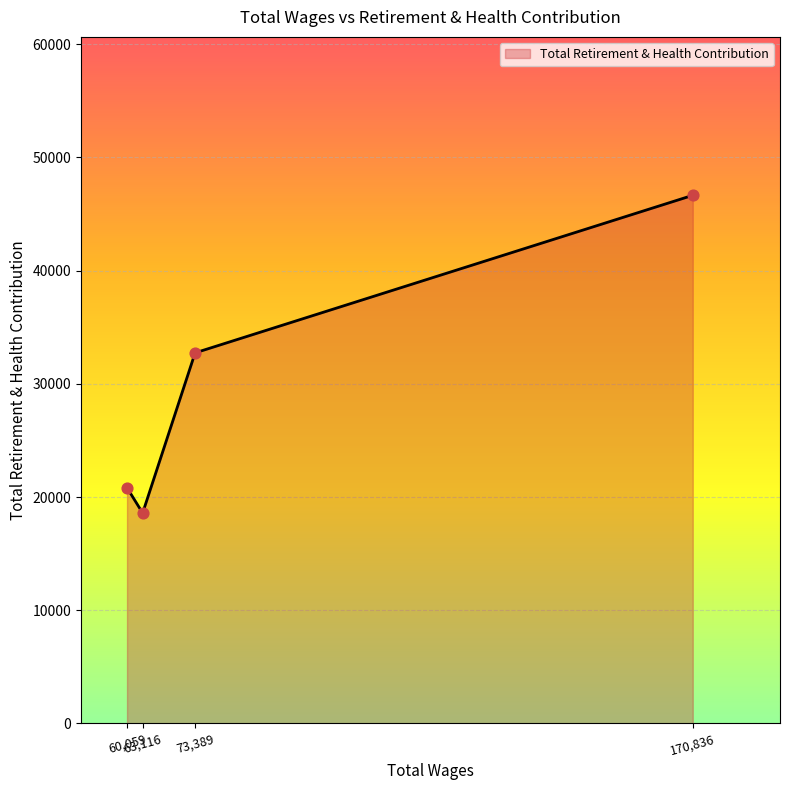

What is the sum of all values?

118804